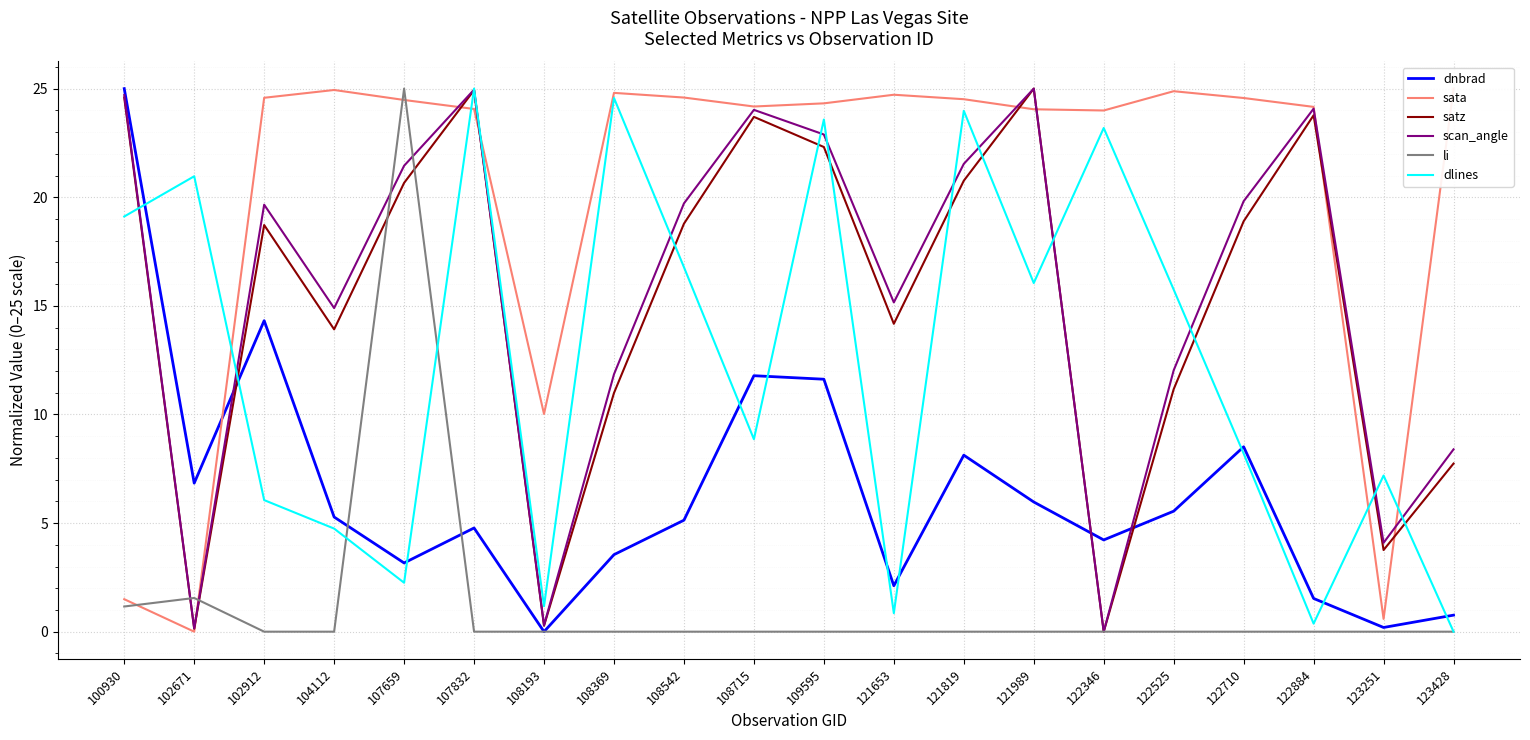

What is the total value across all series at 122884?

73.9